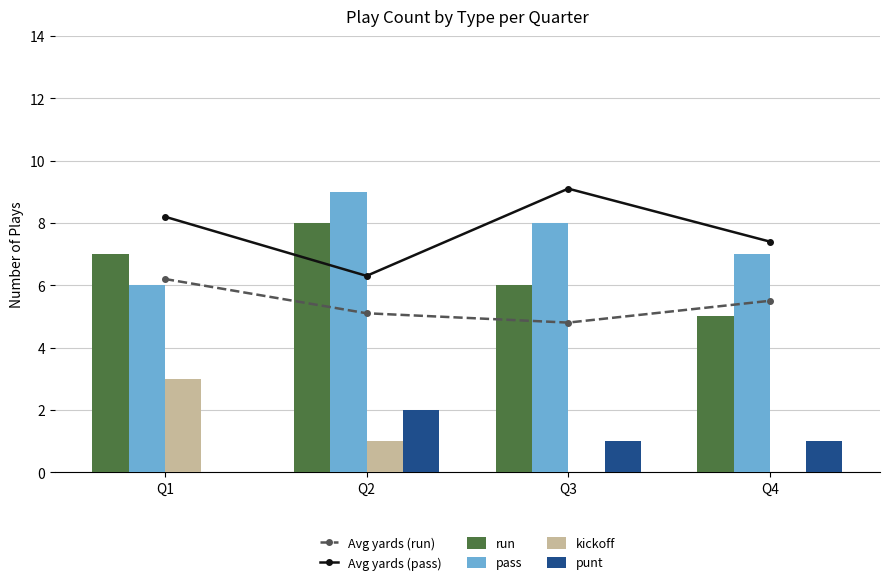

Which category has the lowest value across all series?

Q3